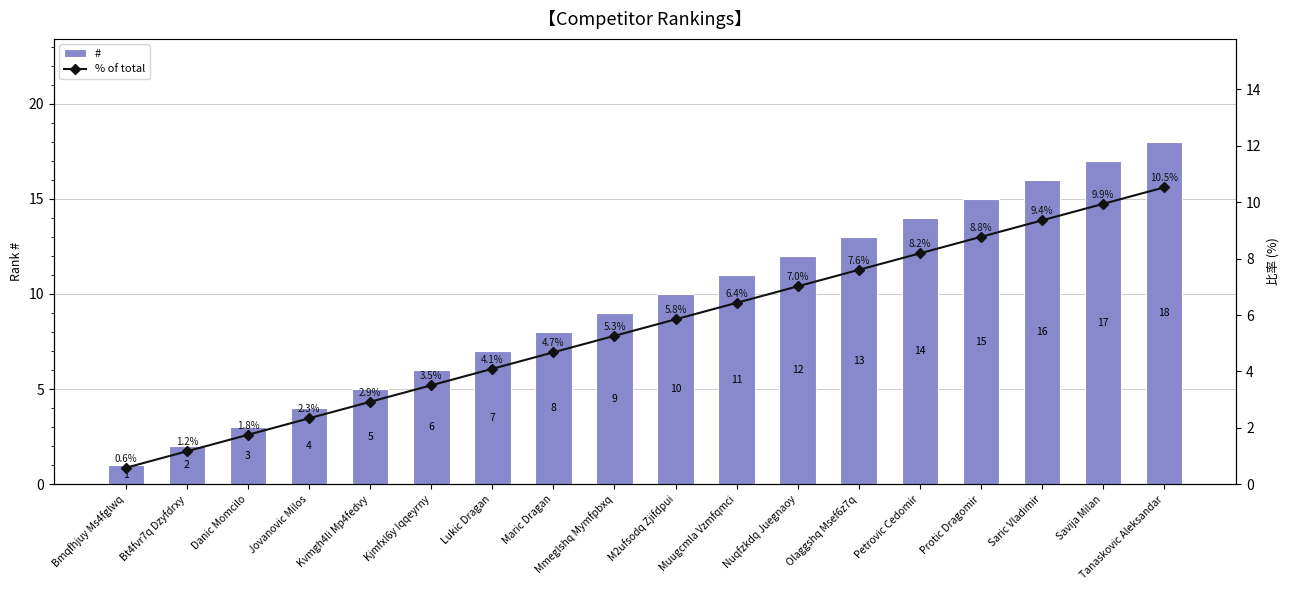

At which category is the sum across all series the highest?

Tanaskovic Aleksandar